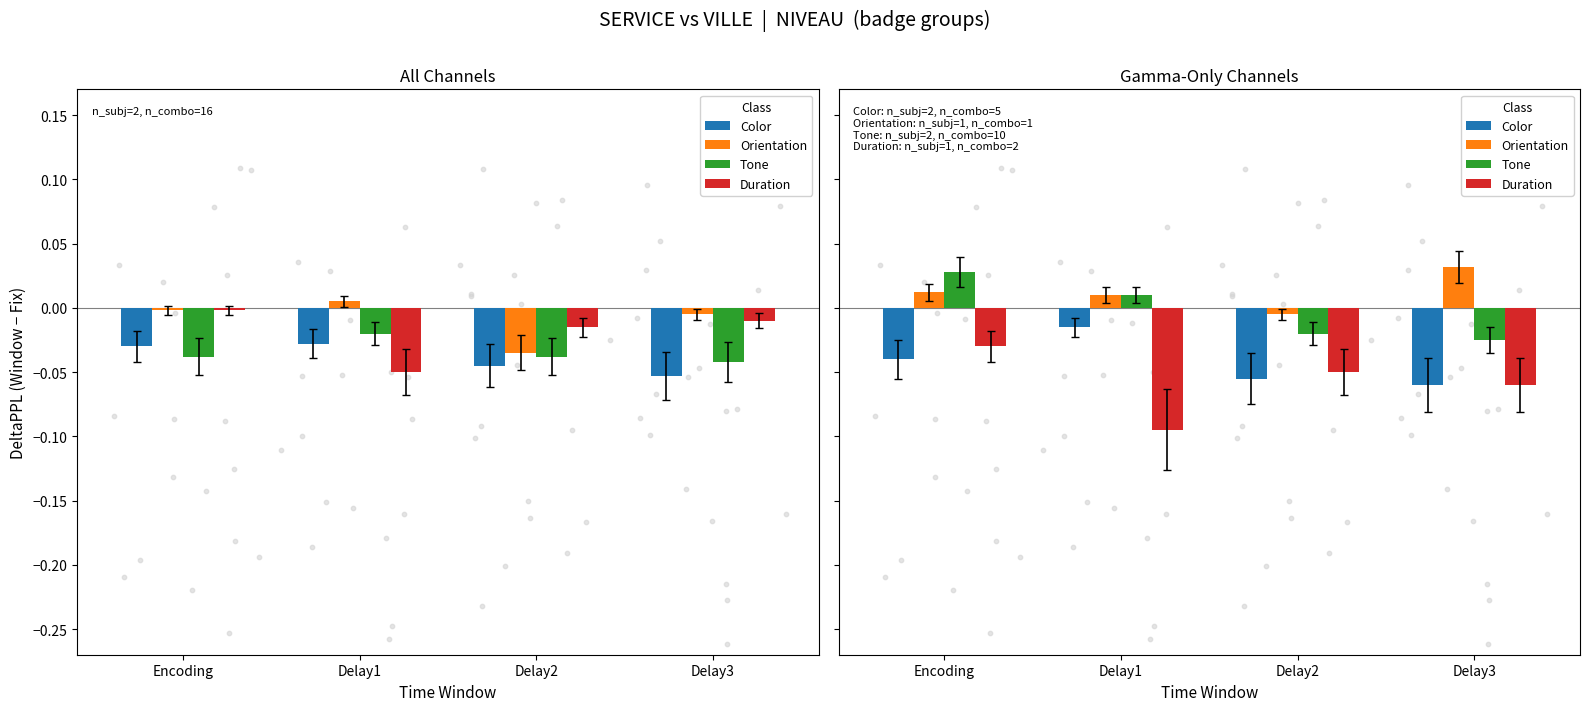

Which series reaches the minimum Y coordinate?

Duration